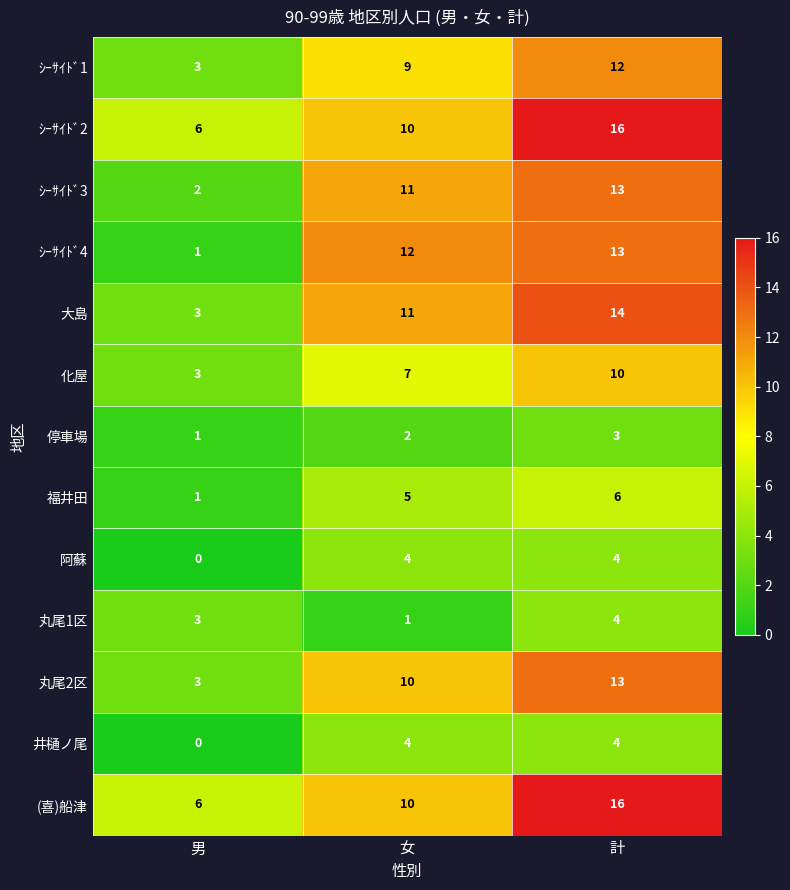

Rank the categories by ｼｰｻｲﾄﾞ3 value from lowest to highest.

男, 女, 計